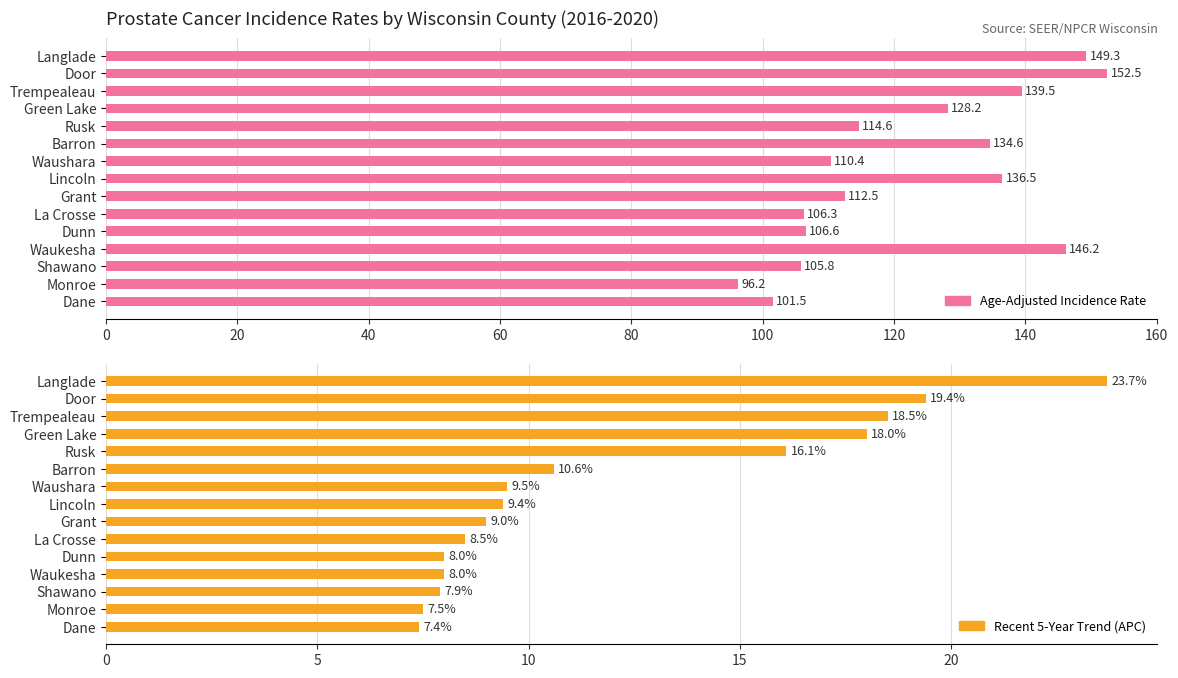

Between 120 and 140, which is larger?

140